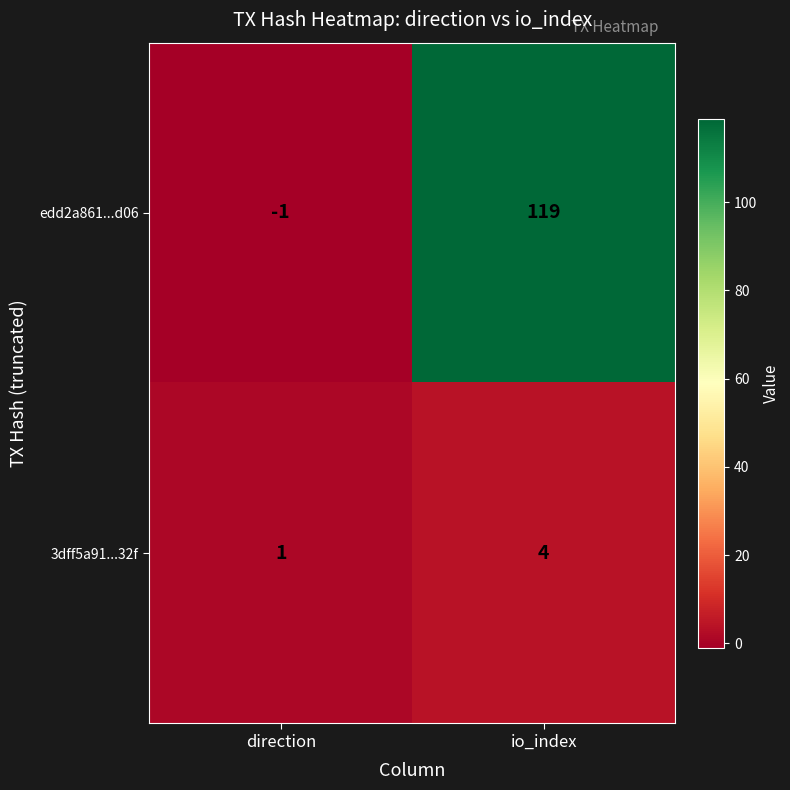

At which category is the sum across all series the highest?

io_index